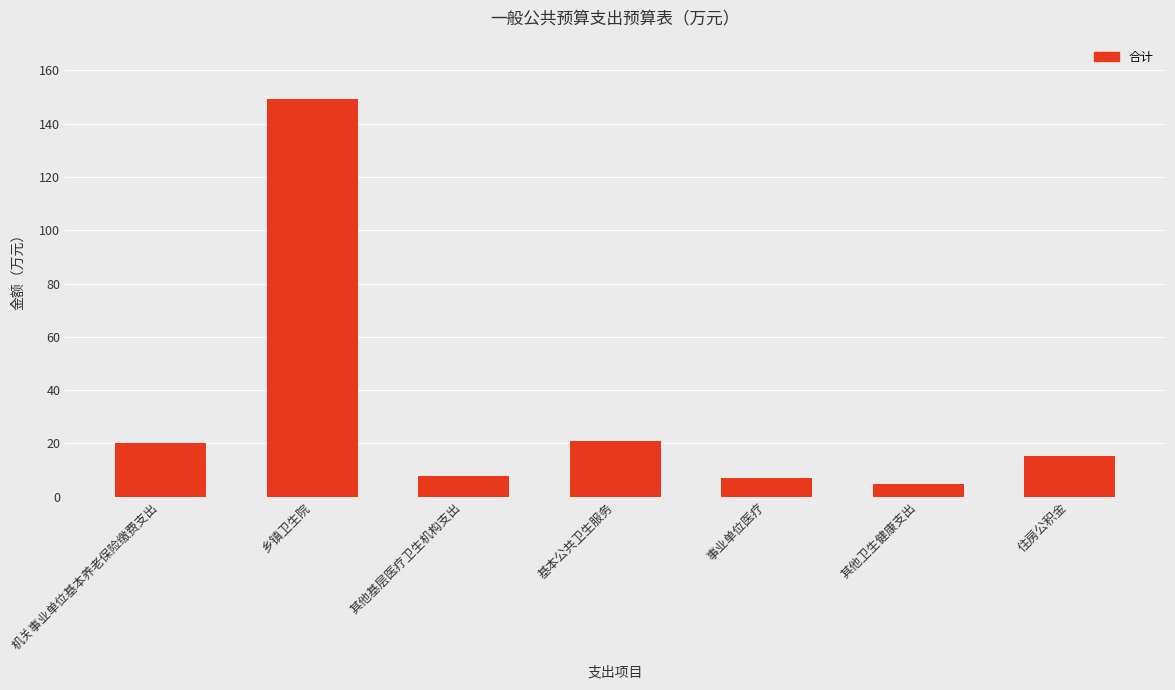

What value does the data have at 机关事业单位基本养老保险缴费支出?

20.3